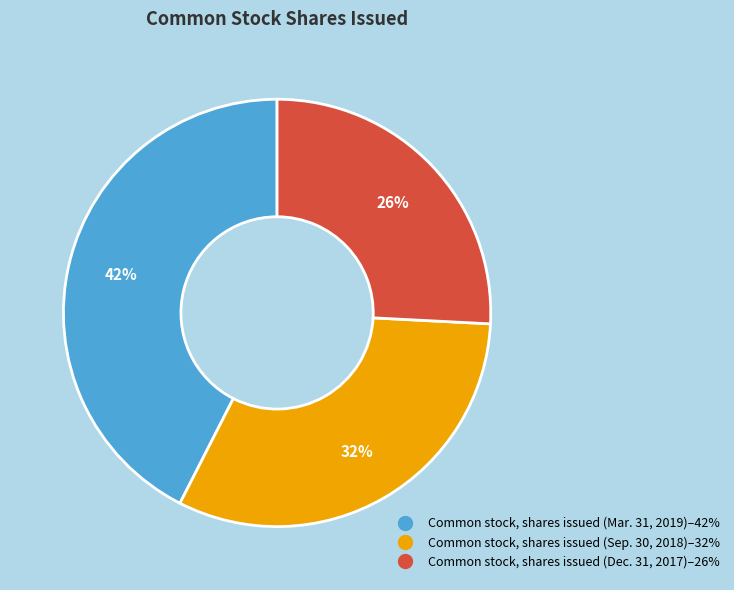

Is Common stock, shares issued (Dec. 31, 2017) the majority of the pie?

No